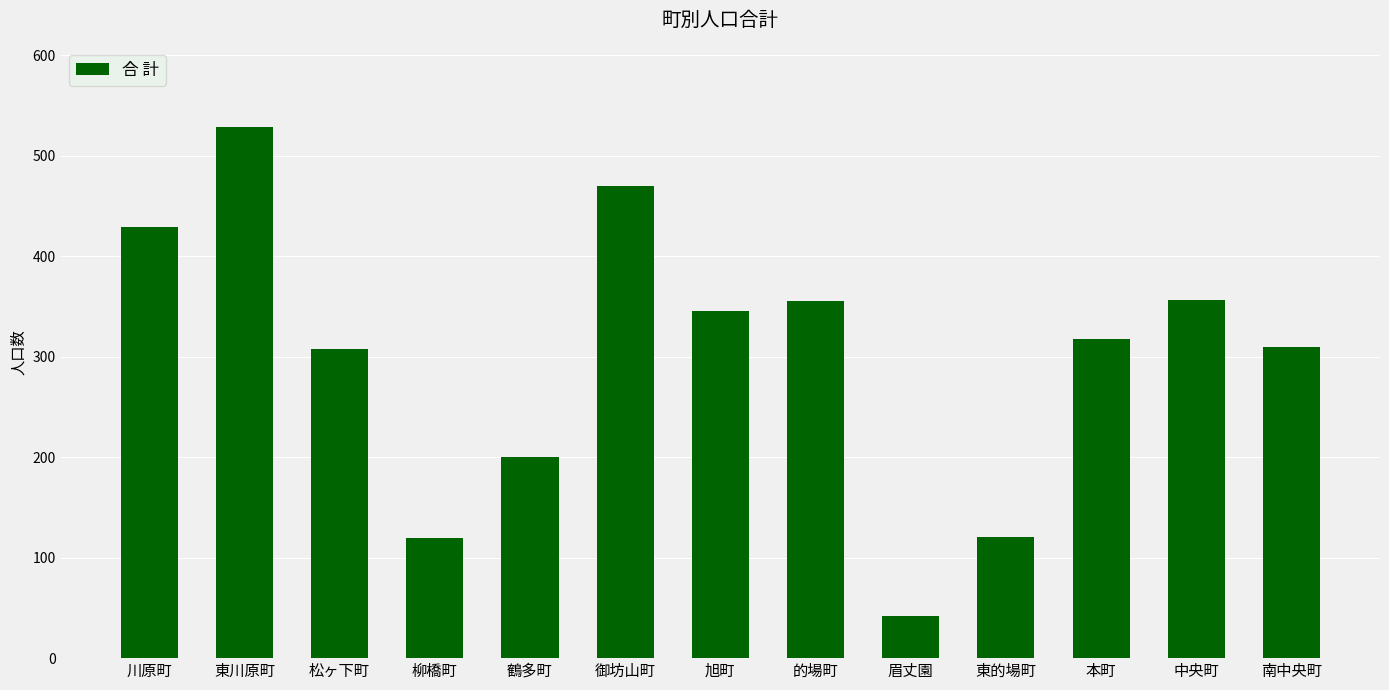

What is the greatest value displayed?

529